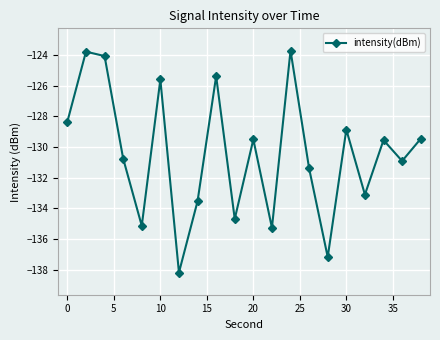

What is the smallest value displayed?

-138.2